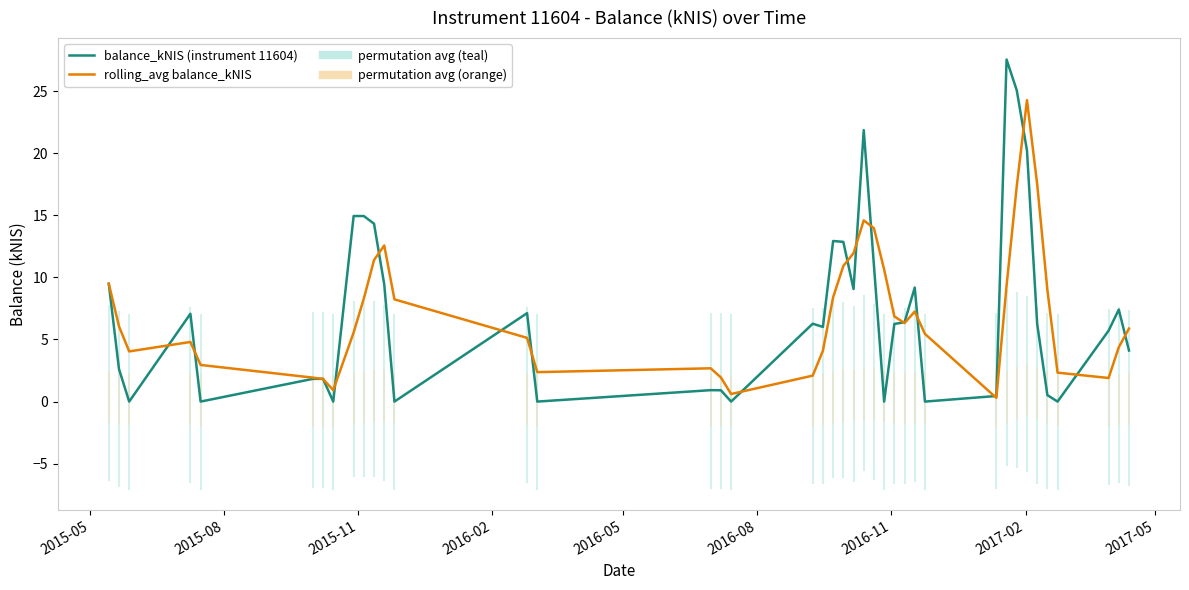

What is the greatest value displayed?

27.5